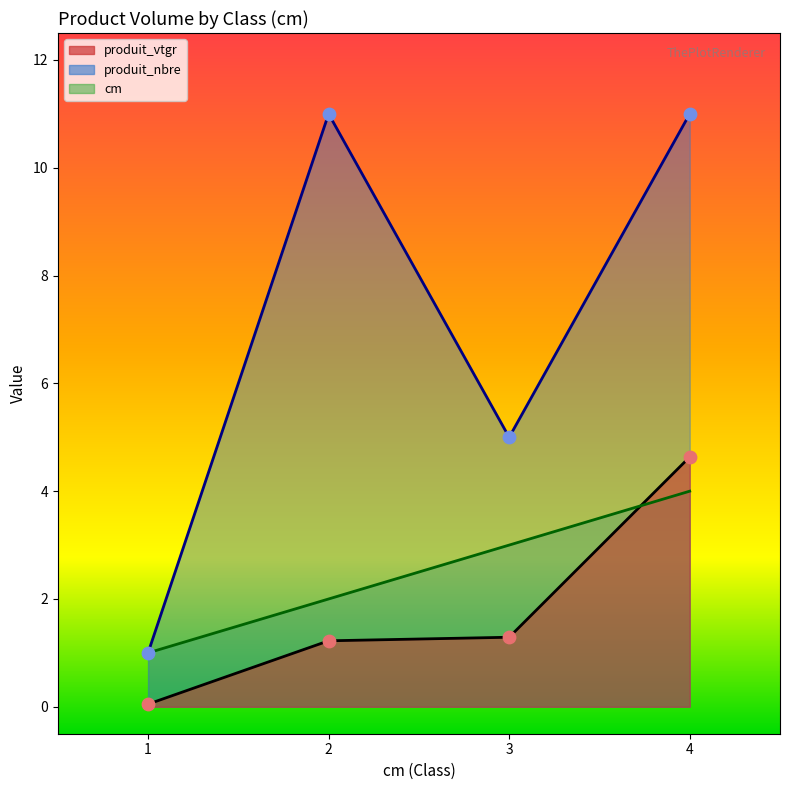

At how many categories does at least one series exceed 4?

3